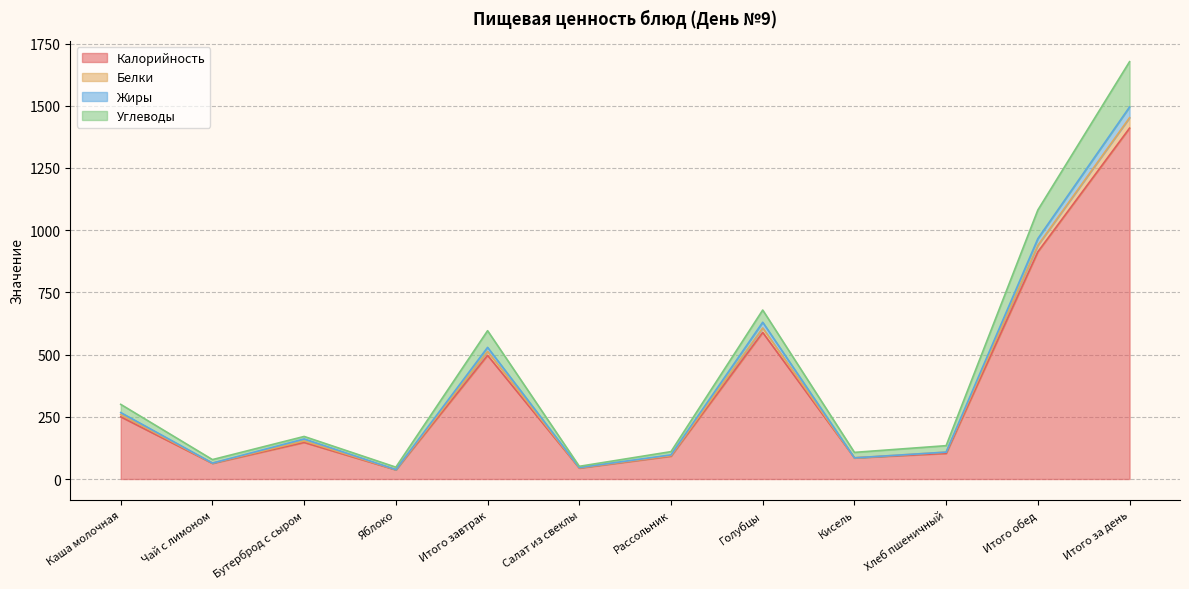

How many lines are shown in the chart?

4